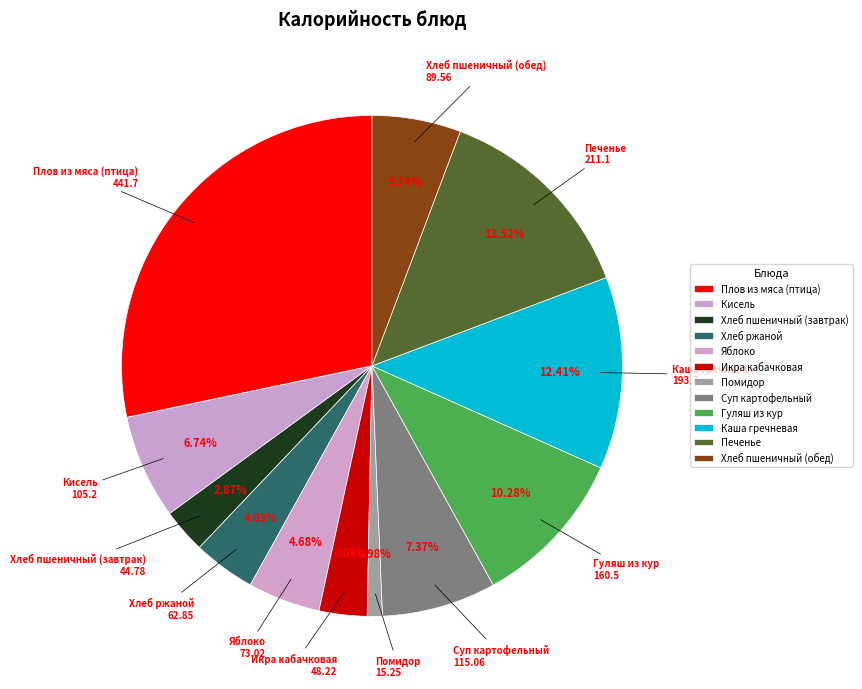

How many slices are in this pie chart?

12